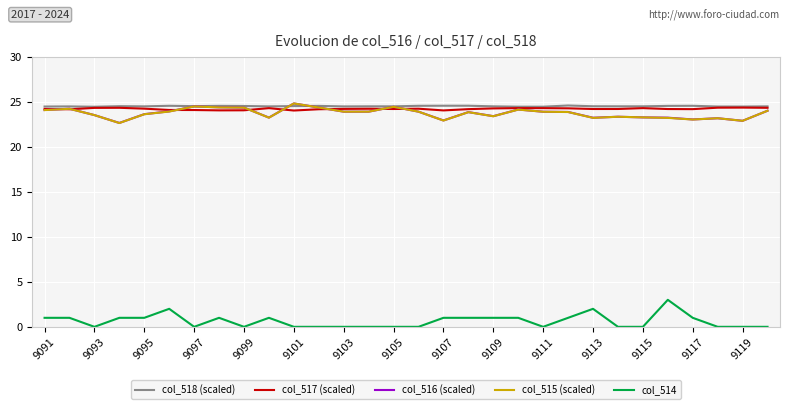

What is the highest value of the col_517 (scaled) series?

24.4